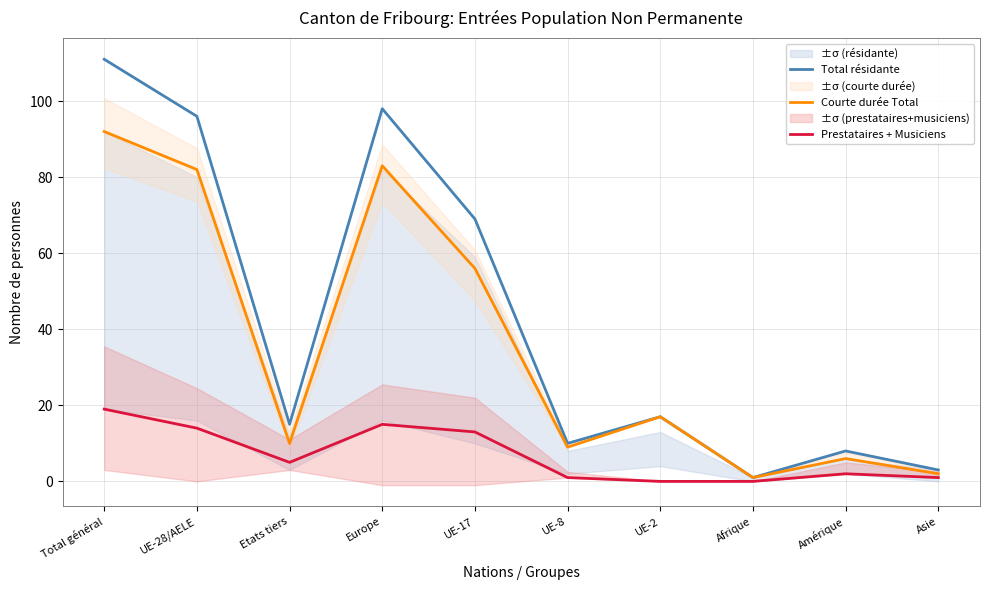

Rank the series by their average value, from highest to lowest.

Total résidante, Courte durée Total, Prestataires + Musiciens